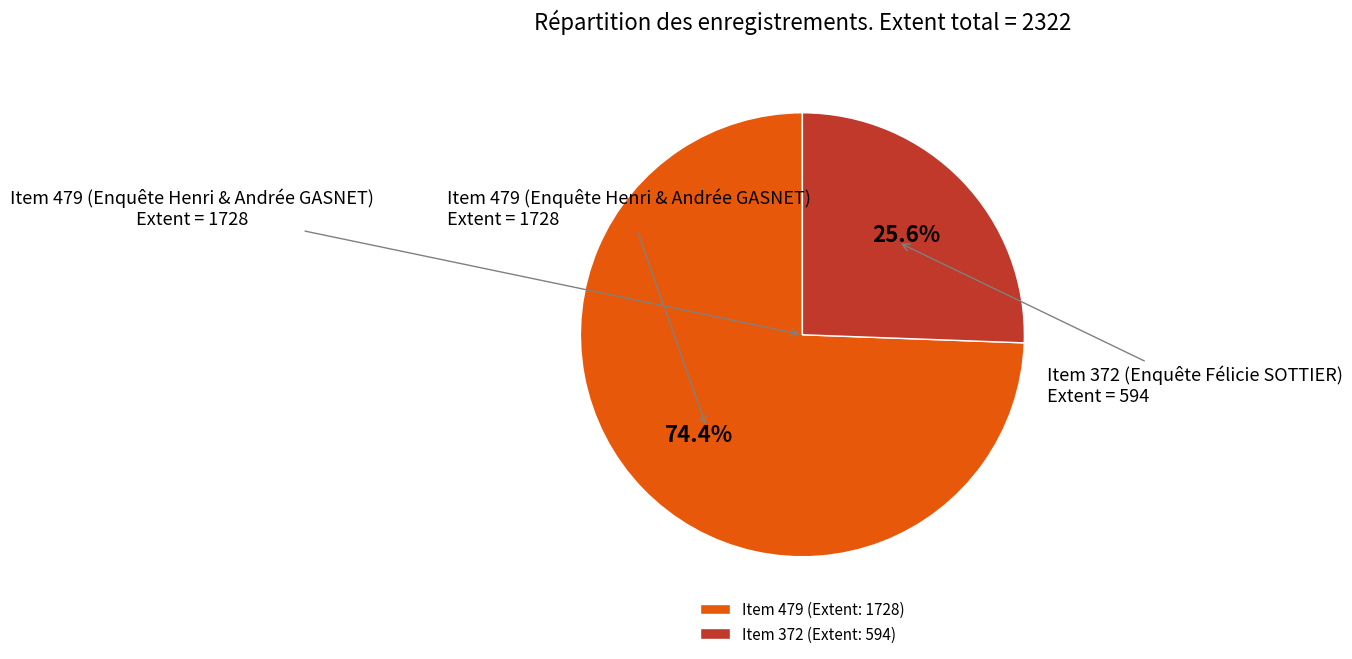

Combined, what portion of the pie is Item 479 (Extent: 1728) and Item 372 (Extent: 594)?

100.0%